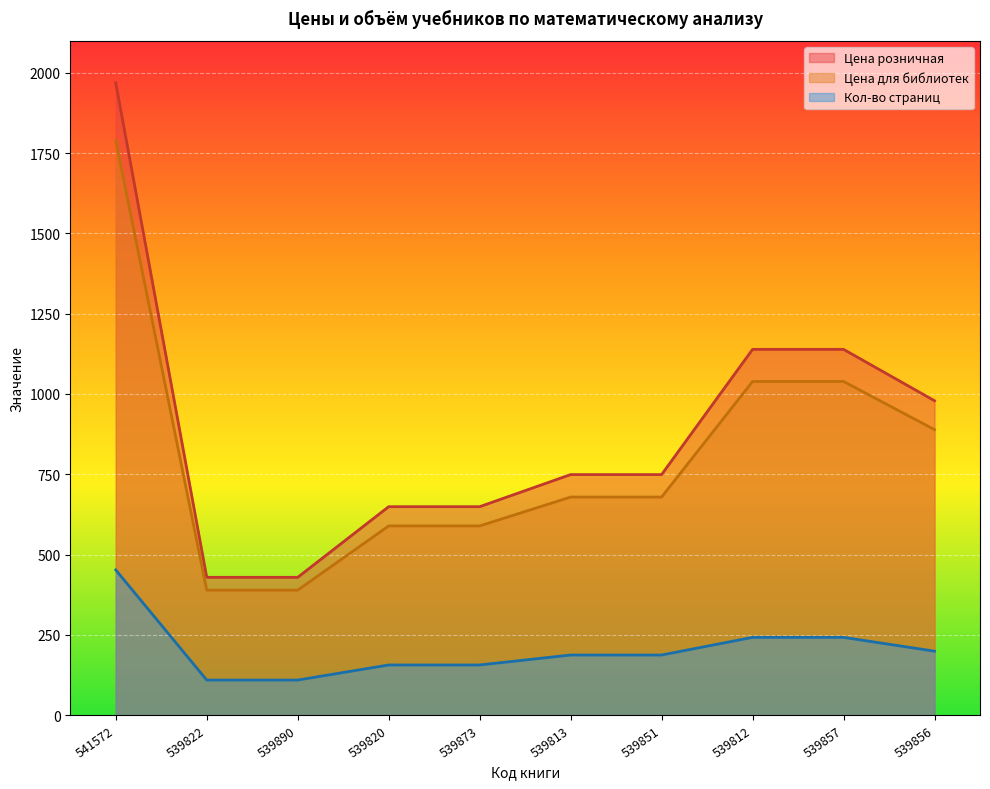

Reading right to left, list all the values displayed in this chart.

Цена для библиотек: 889	1039	1039	679	679	589	589	389	389	1789
Цена розничная: 979	1139	1139	749	749	649	649	429	429	1969
Кол-во страниц: 199	242	242	187	187	156	156	109	109	452